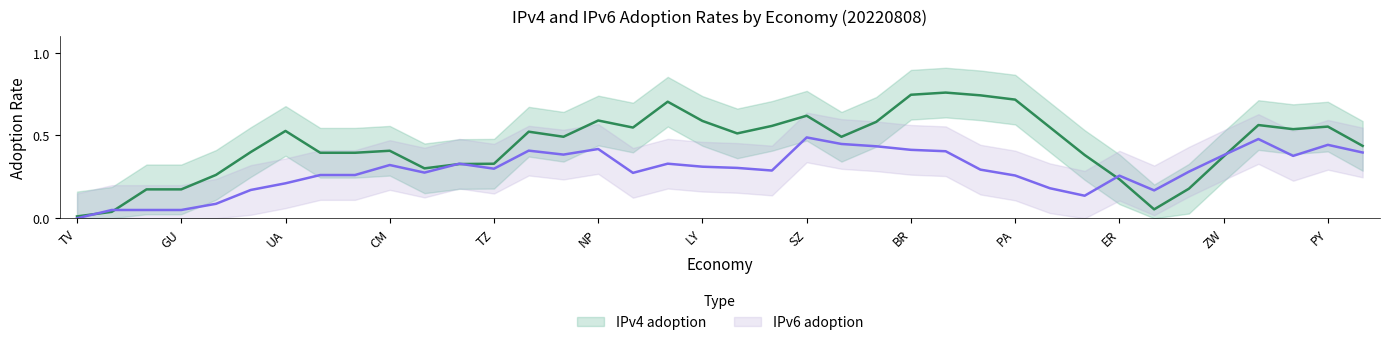

Count the number of data series in this chart.

2